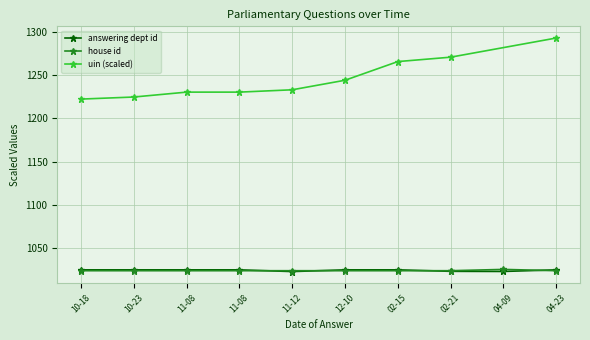

What is the average value of the house id series?

1024.2